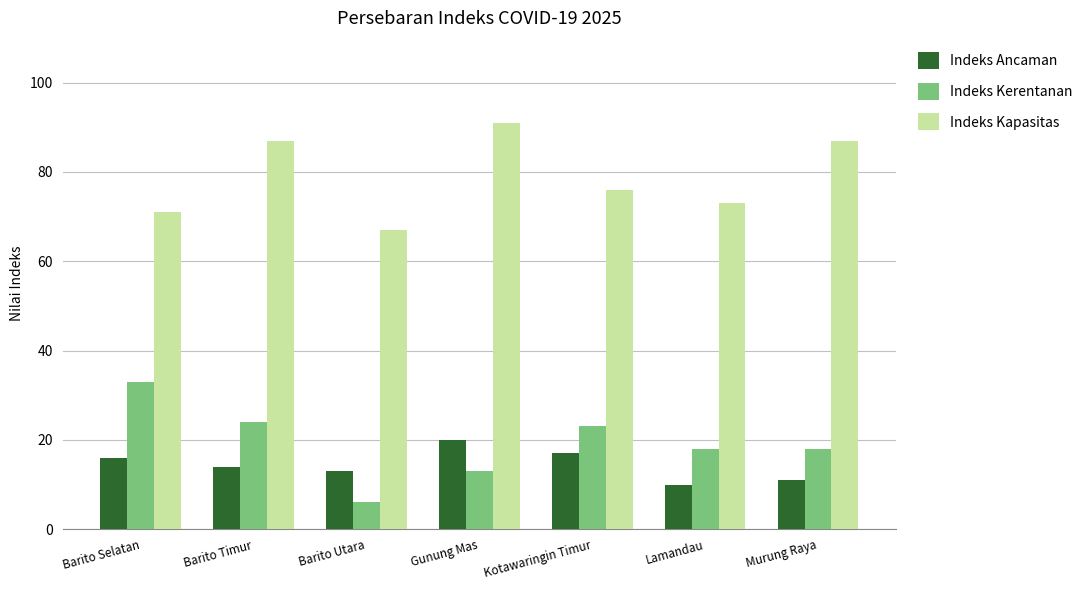

Rank the series at Gunung Mas from highest to lowest value.

Indeks Kapasitas, Indeks Ancaman, Indeks Kerentanan